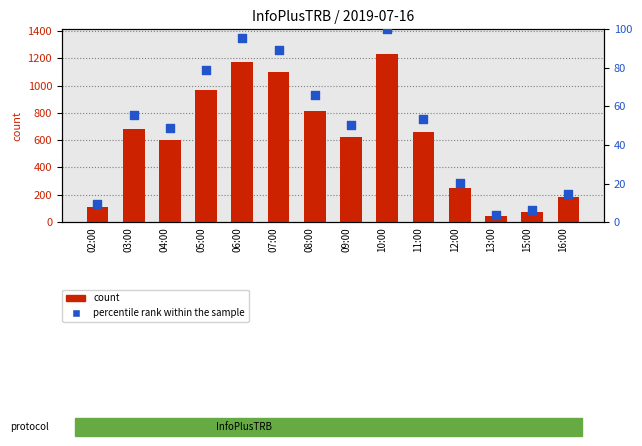

What are all the series names shown in the legend?

count, percentile rank within the sample